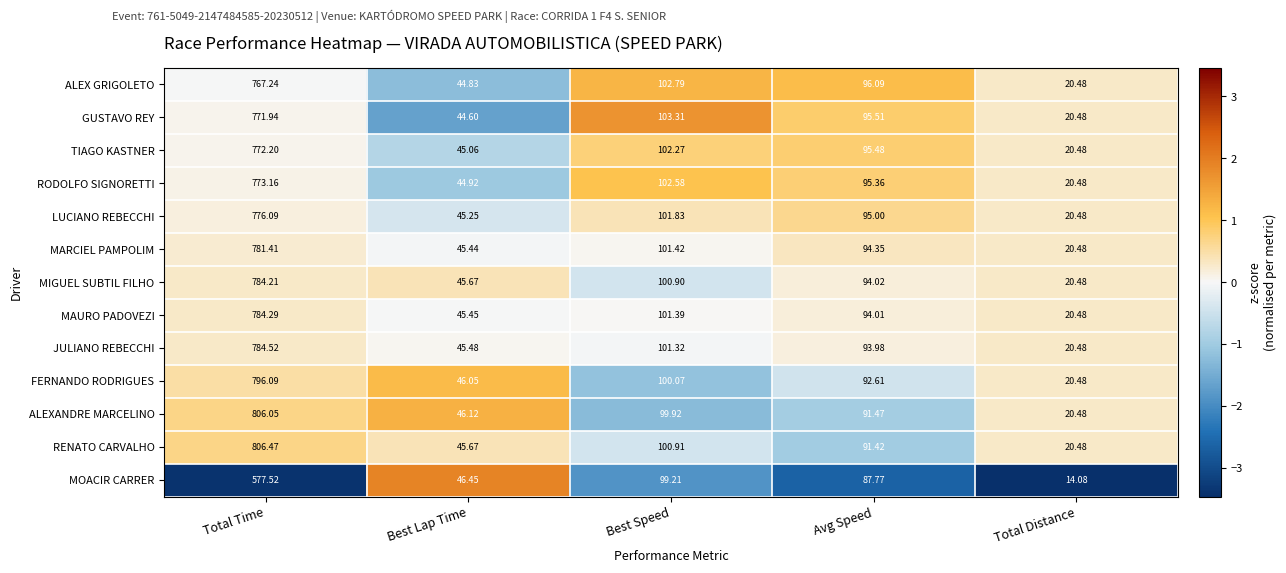

Rank the series by their maximum value, from highest to lowest.

RENATO CARVALHO, ALEXANDRE MARCELINO, FERNANDO RODRIGUES, JULIANO REBECCHI, MAURO PADOVEZI, MIGUEL SUBTIL FILHO, MARCIEL PAMPOLIM, LUCIANO REBECCHI, RODOLFO SIGNORETTI, TIAGO KASTNER, GUSTAVO REY, ALEX GRIGOLETO, MOACIR CARRER